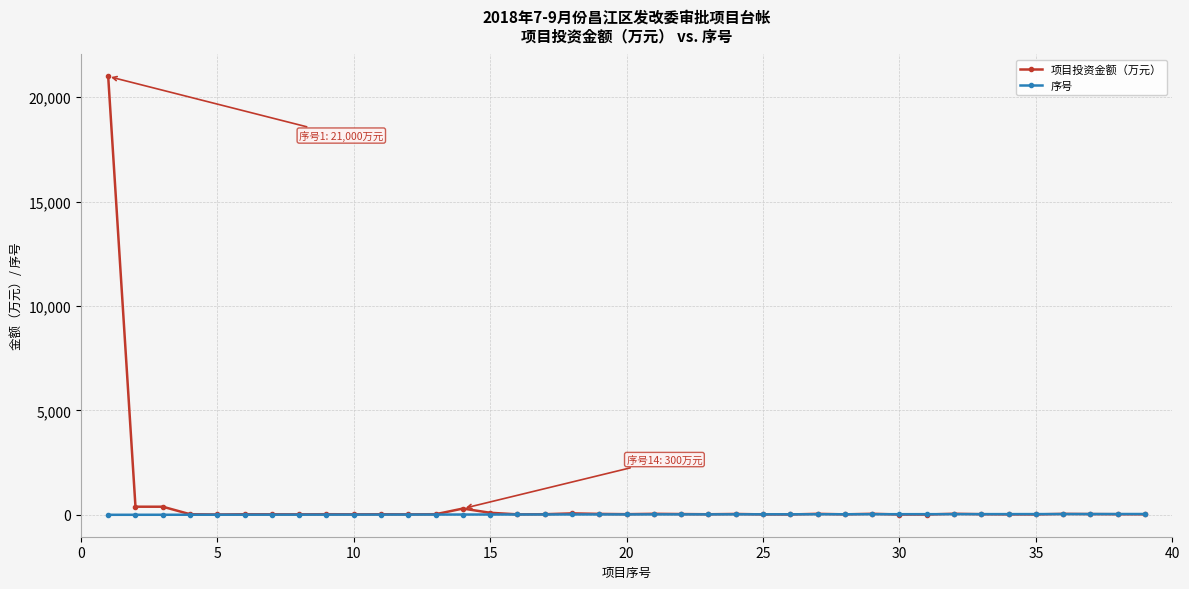

Is this an area chart (filled region under the line)?

No